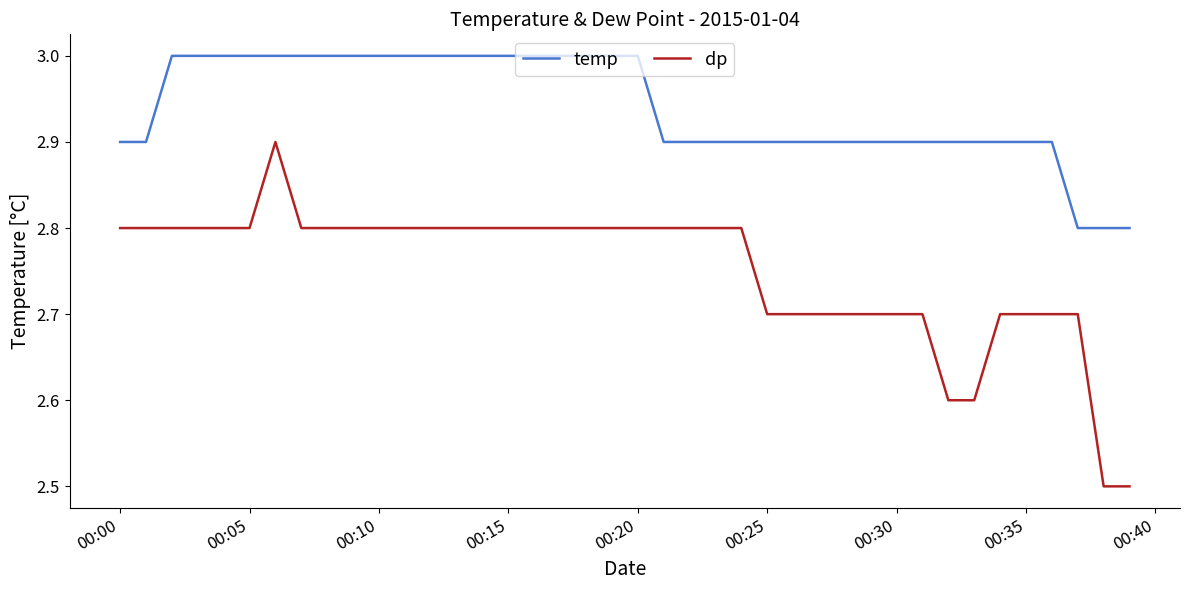

What is the smallest value displayed?

2.5